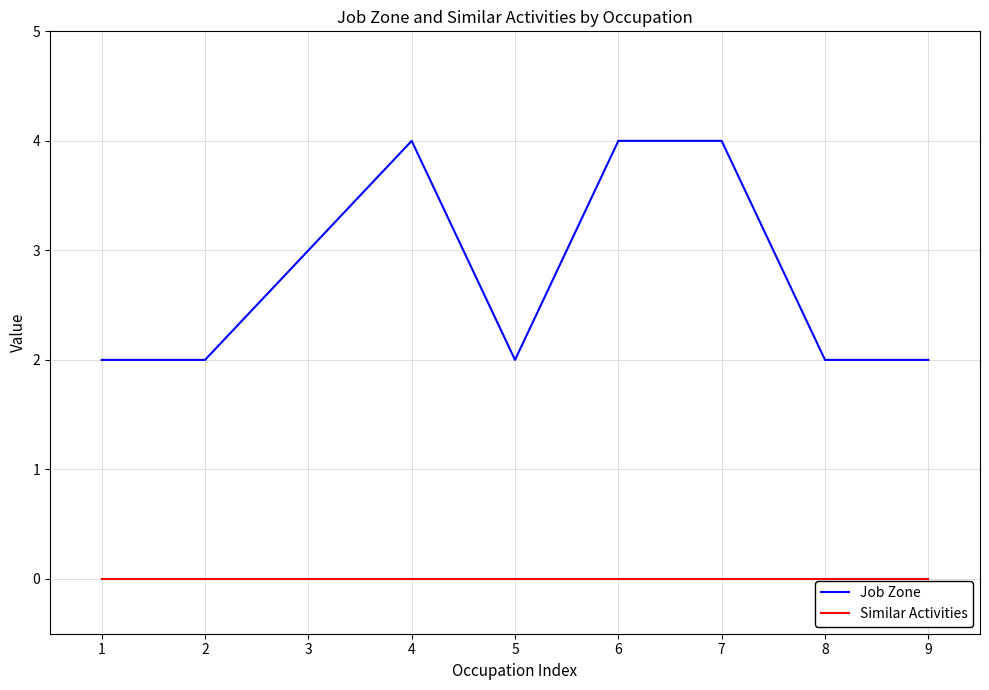

What is the maximum value shown in the chart?

4